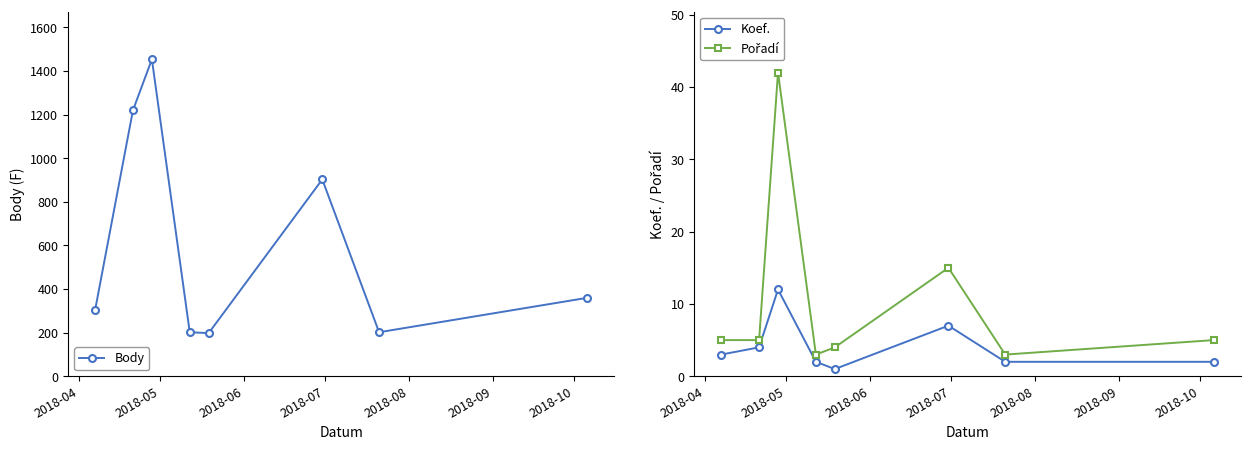

In Pořadí, how many points are higher than both neighbors (excluding endpoints)?

2